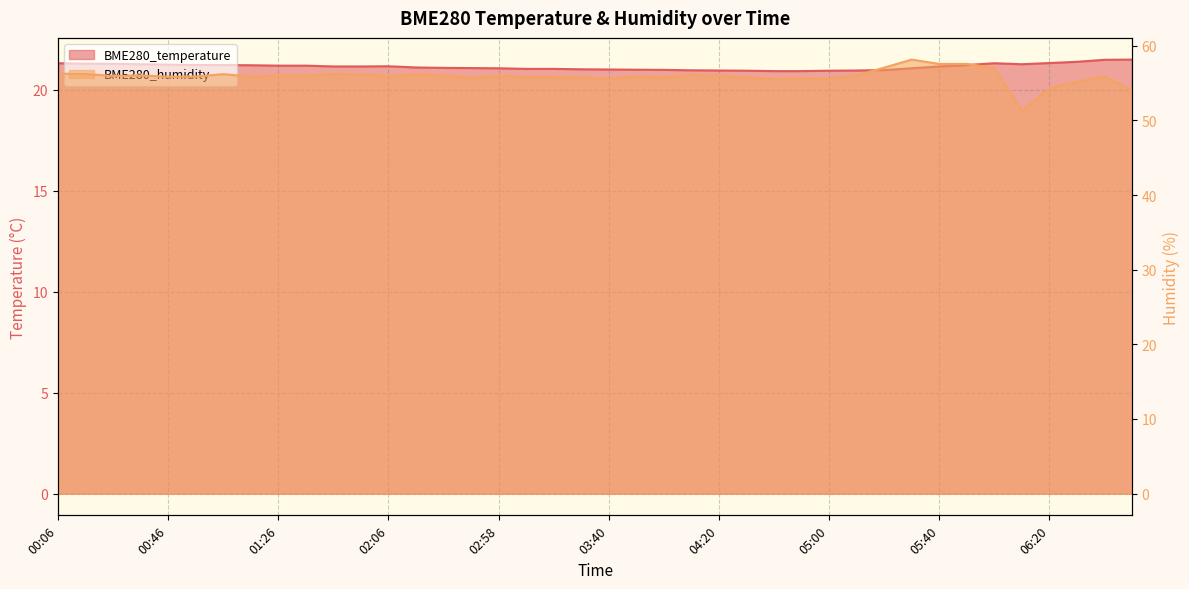

True or false: BME280_humidity has more than 2 points higher than both neighbors.

True